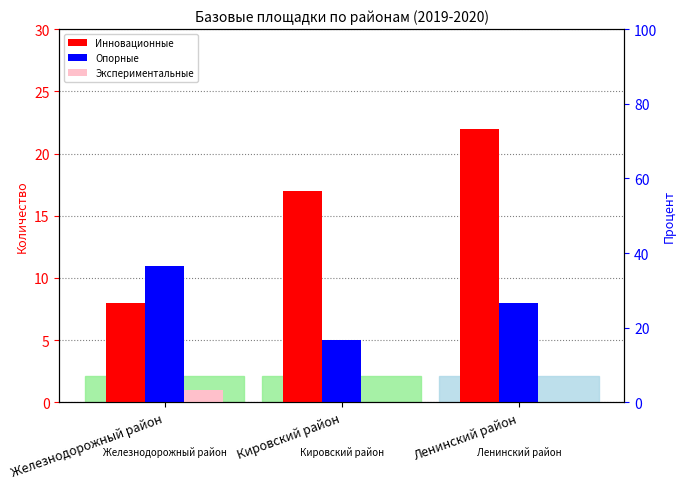

Rank the series by their average value, from highest to lowest.

Инновационные, Опорные, Экспериментальные